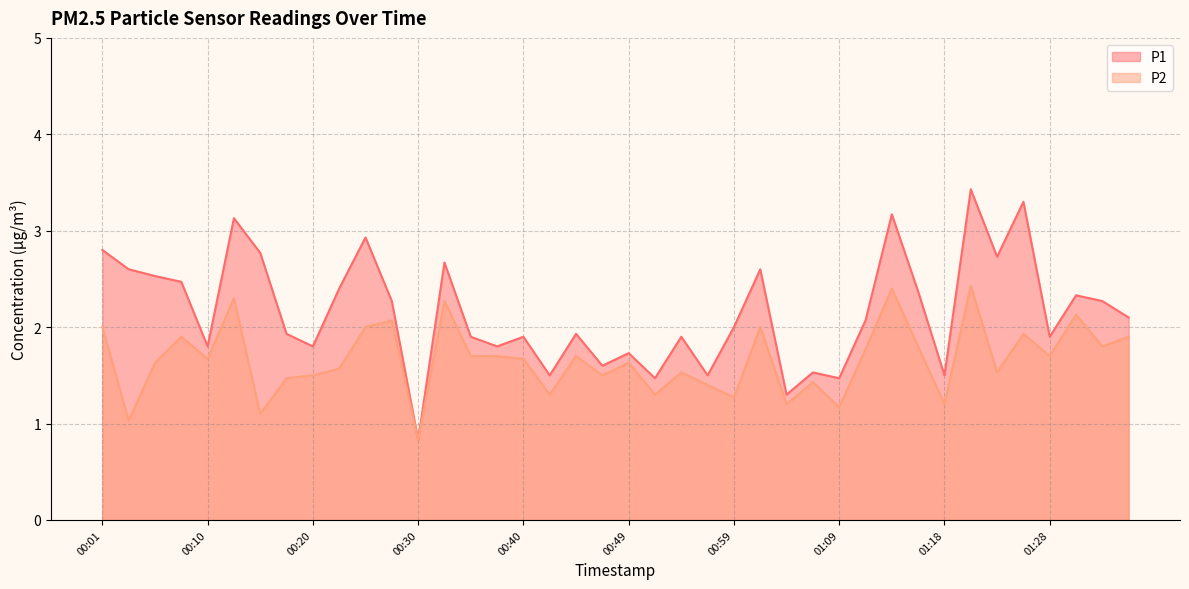

True or false: P1 and P2 cross at least once.

False